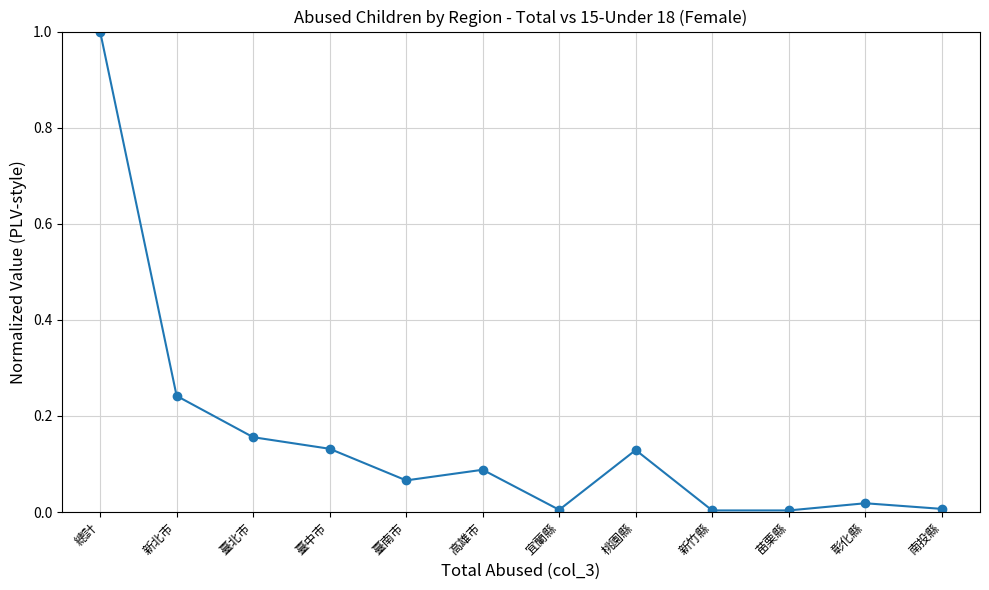

The chart shows a value of 0.2 at 總計. True or false?

False